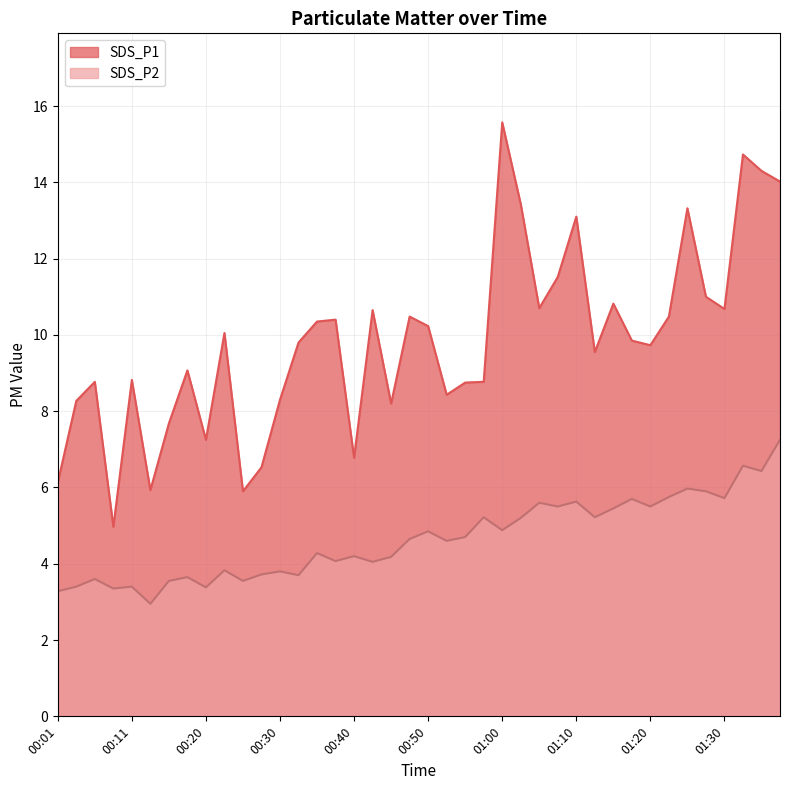

At which category does SDS_P1 reach its first local peak?

00:06